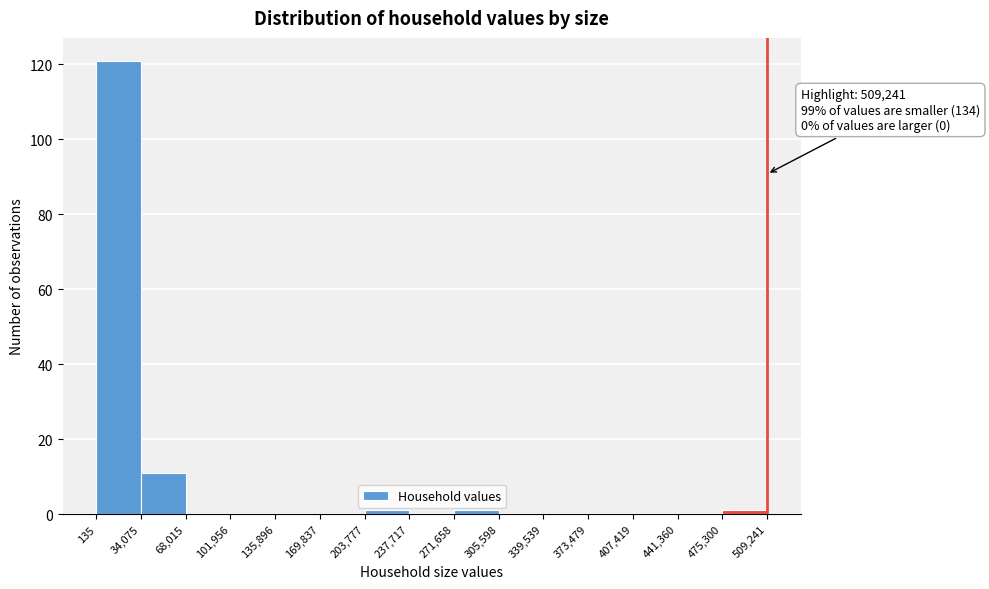

Over which range of the x-axis is the bar tallest?

135 to 34,075